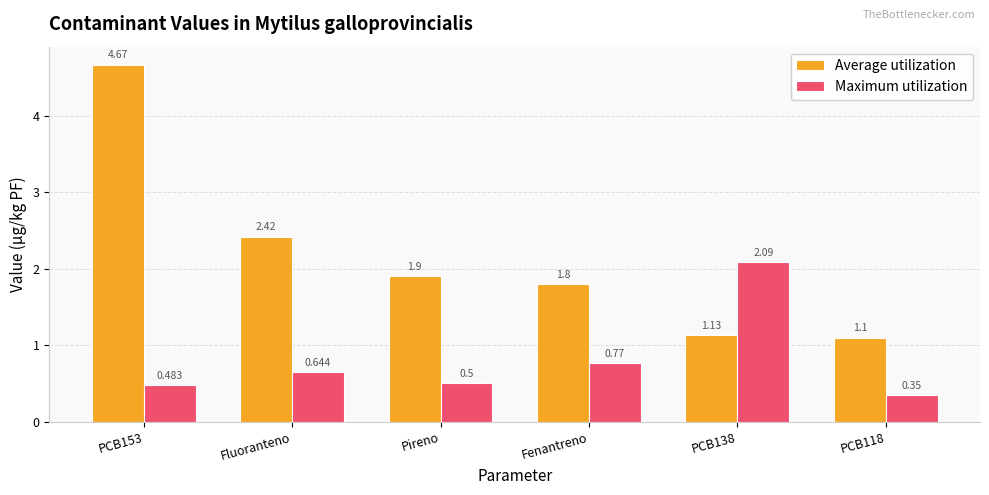

Rank the categories by Maximum utilization value from lowest to highest.

PCB118, PCB153, Pireno, Fluoranteno, Fenantreno, PCB138